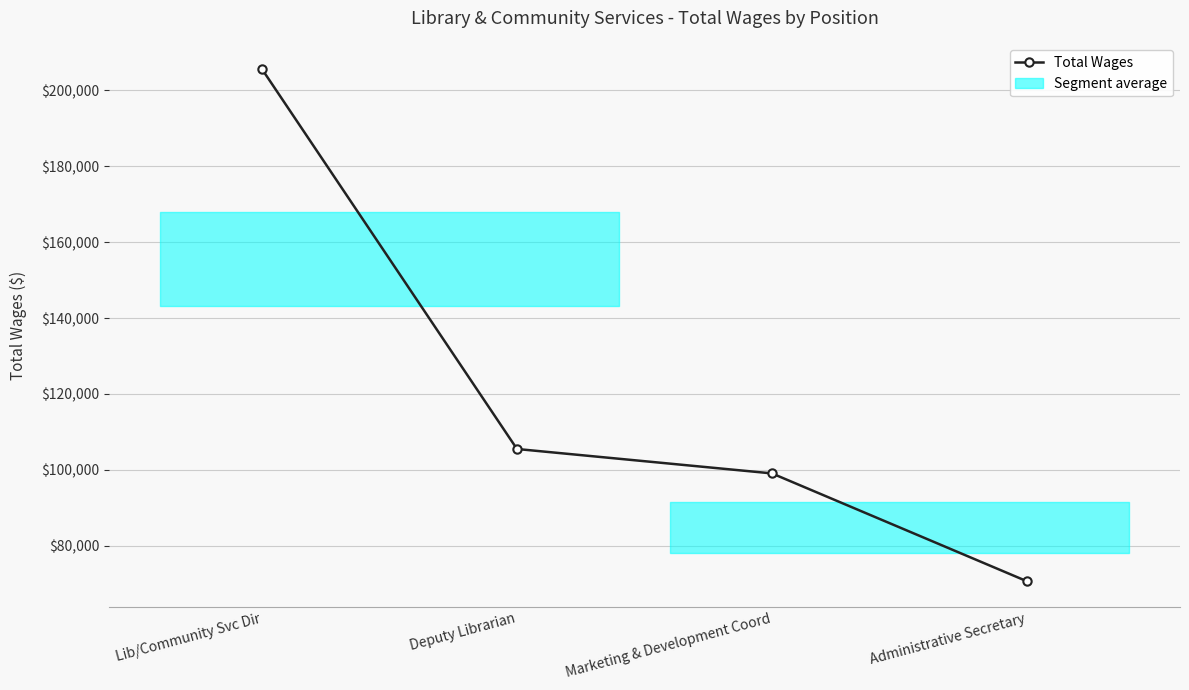

List the labels in order of value, largest first.

Lib/Community Svc Dir, Deputy Librarian, Marketing & Development Coord, Administrative Secretary